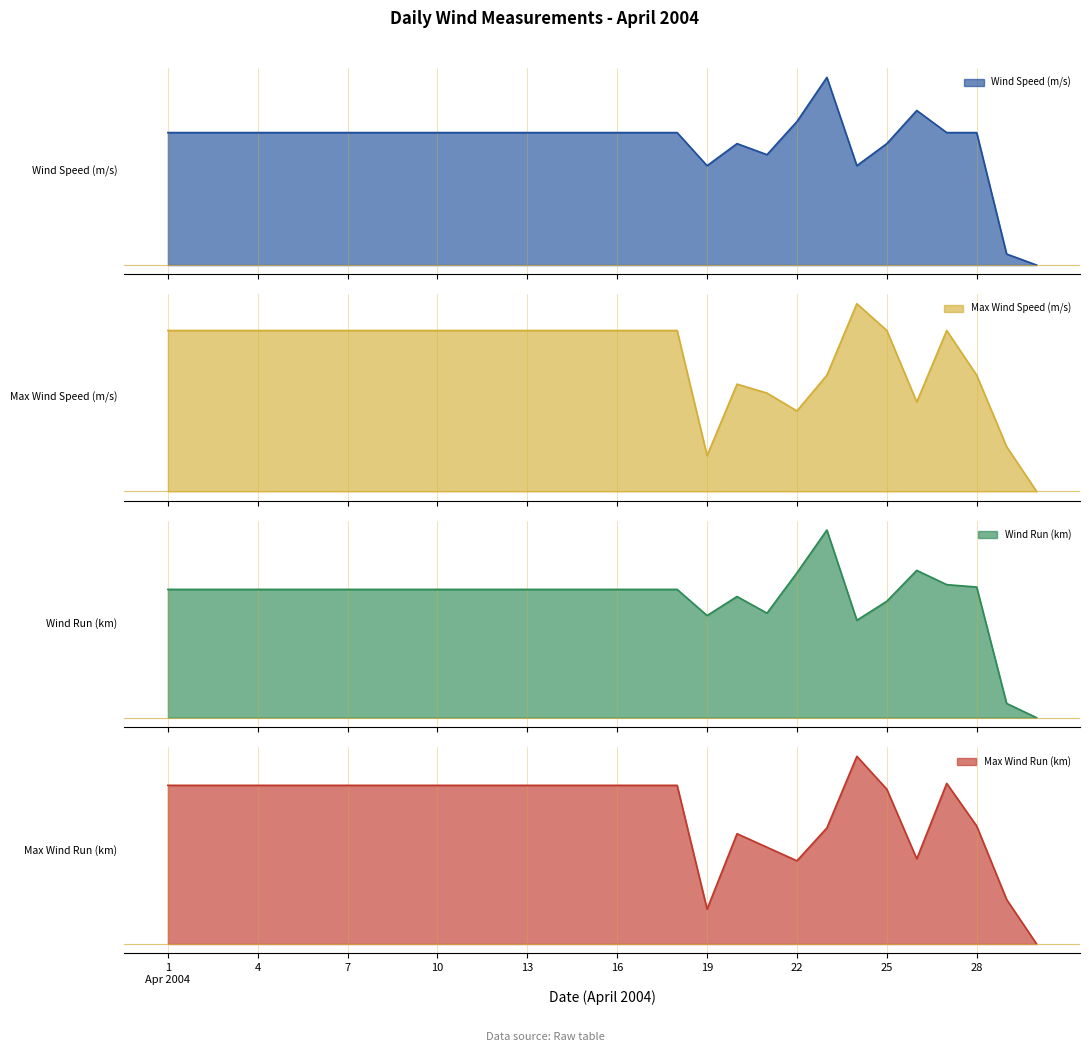

What is the difference between the maximum and minimum values in the Max Wind Speed (m/s) series?

2.1